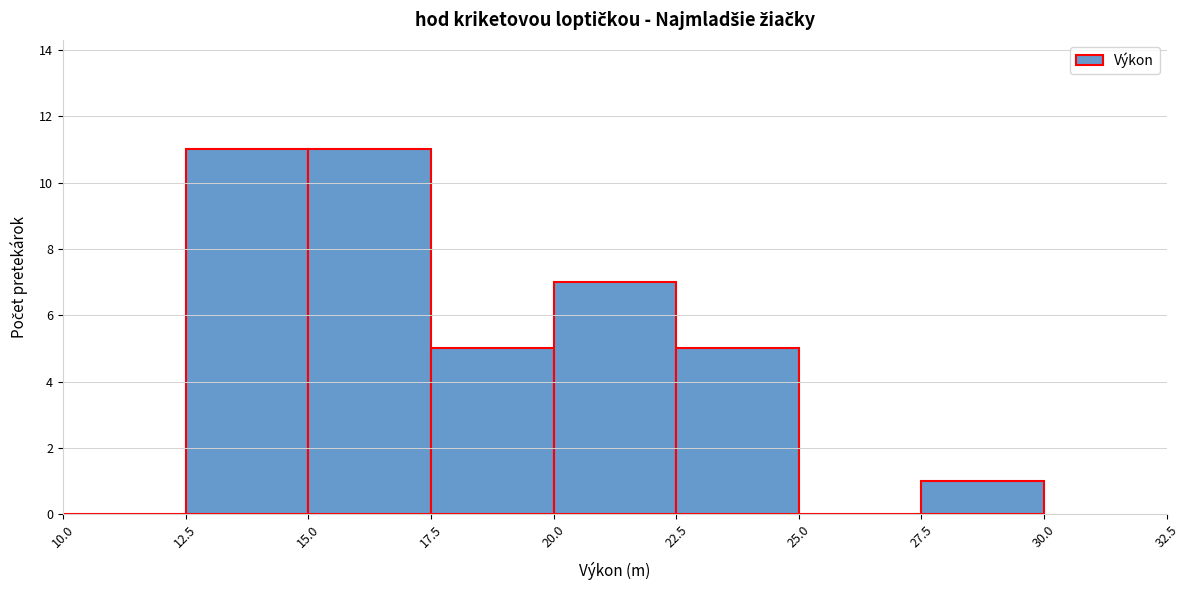

How tall is the bar that spans 22.5 to 25.0 on the x-axis? The values are not printed on the chart, so give them approximately, as read against the axis.

5